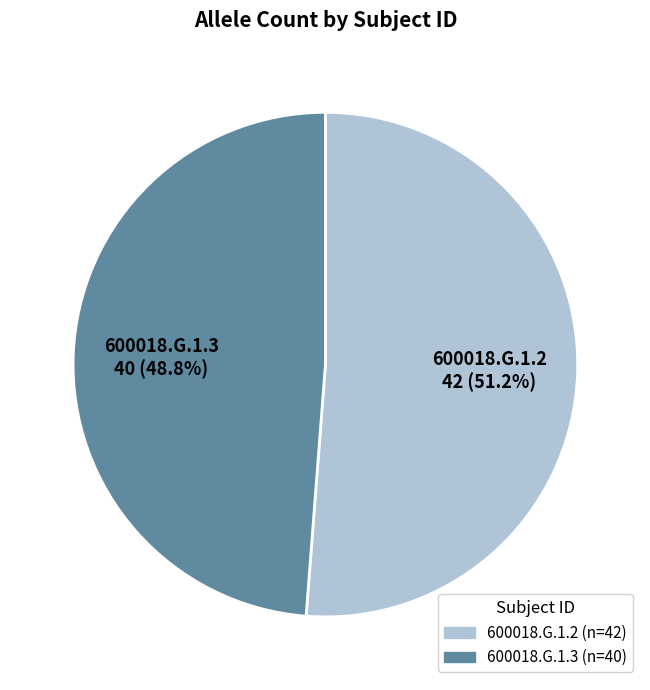

Does 600018.G.1.2 represent more than half of the total?

Yes